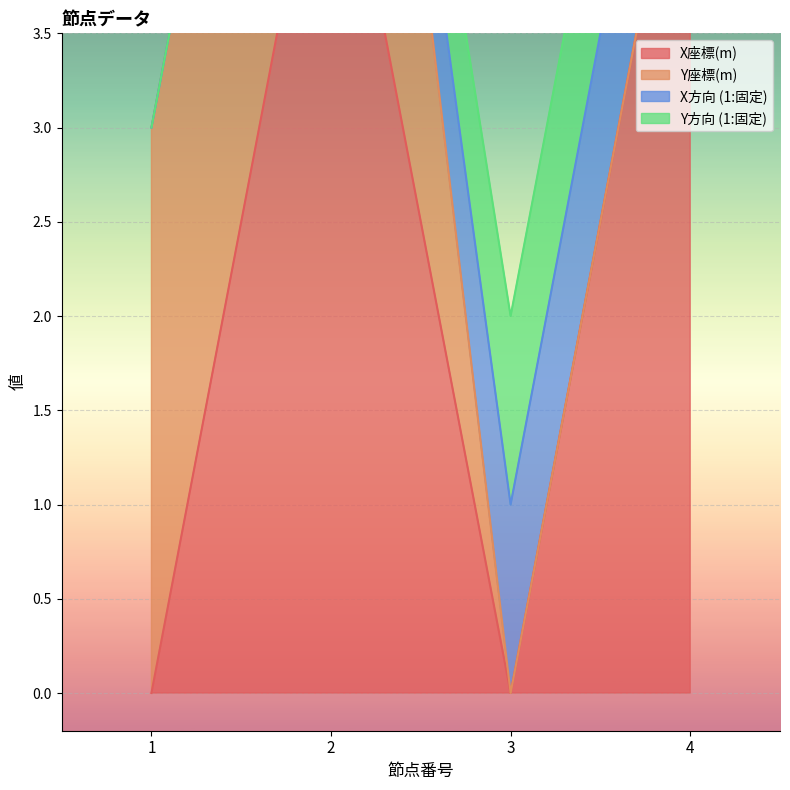

What is the value of the X座標(m) point at the 4th from the left?

5